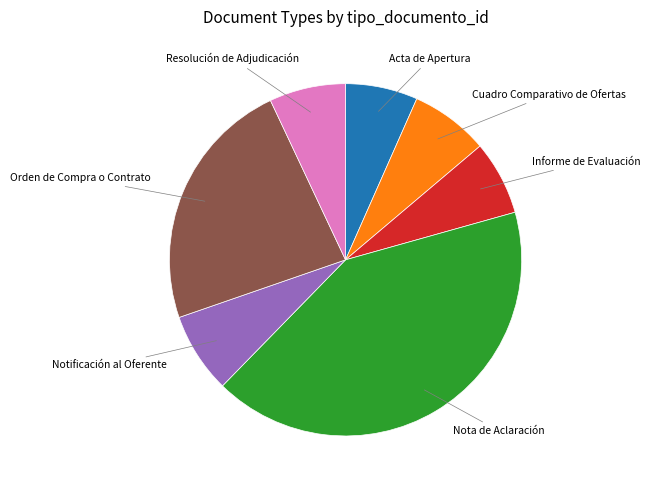

Does any single category account for the majority?

No